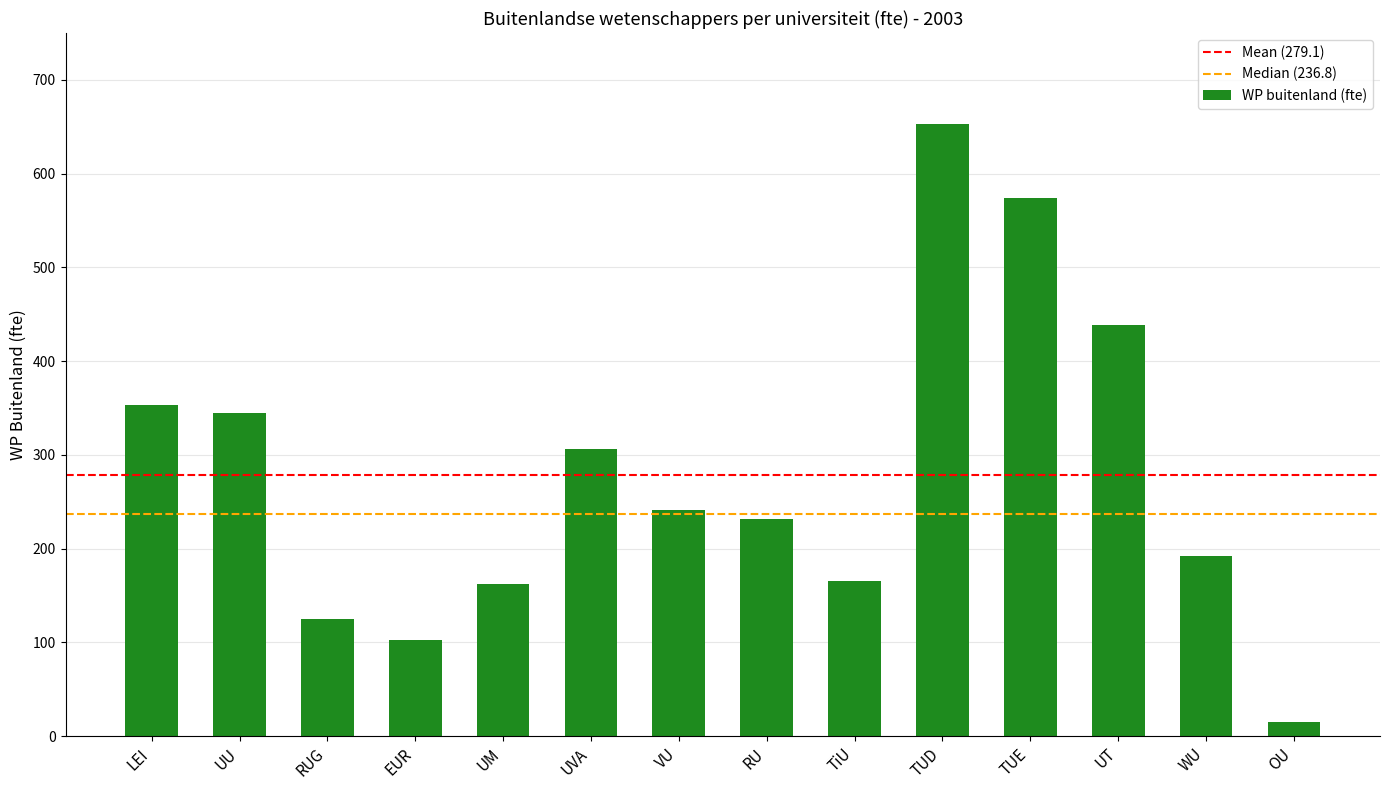

Does the chart contain stacked bars?

No